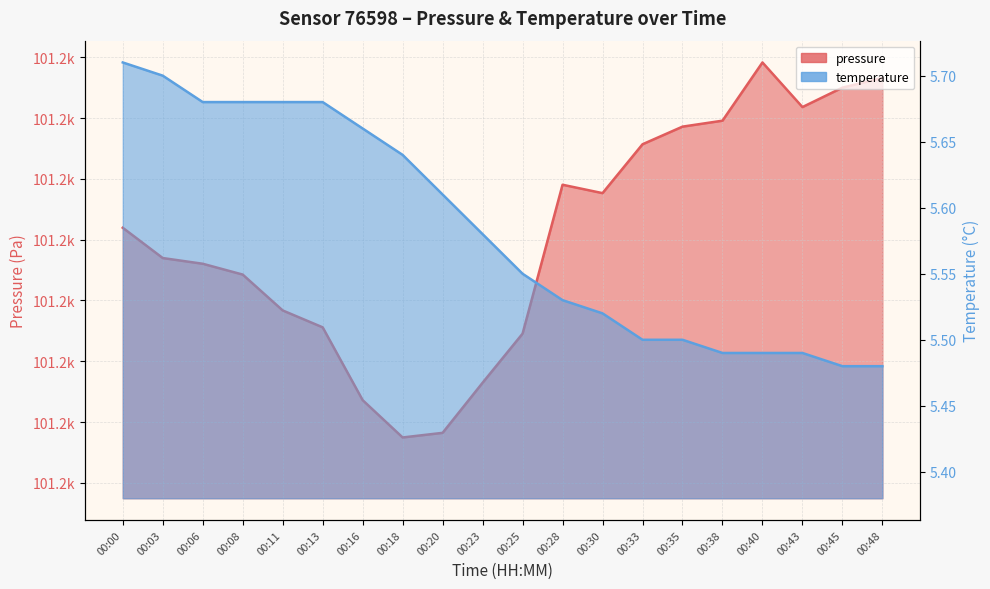

At how many categories does at least one series exceed 36129?

20